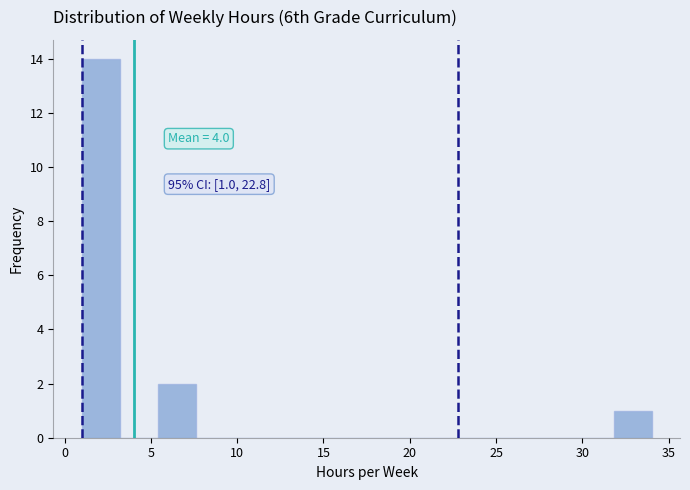

Which range on the x-axis has the tallest bar?

1.0 to 3.2